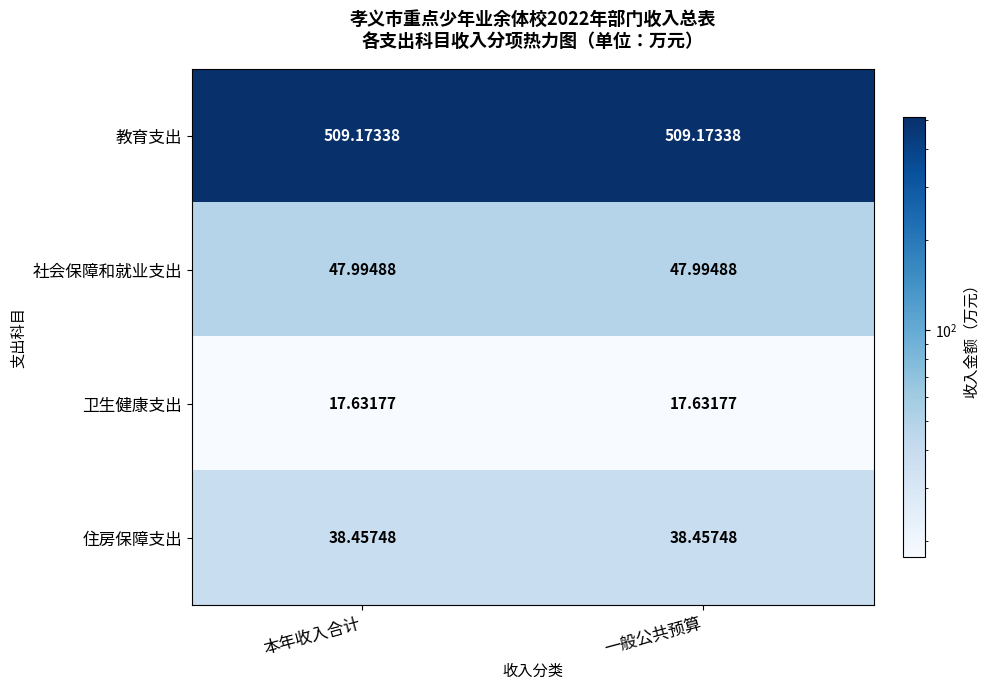

Is the value of 住房保障支出 at 本年收入合计 greater than the value of 社会保障和就业支出 at 本年收入合计?

No